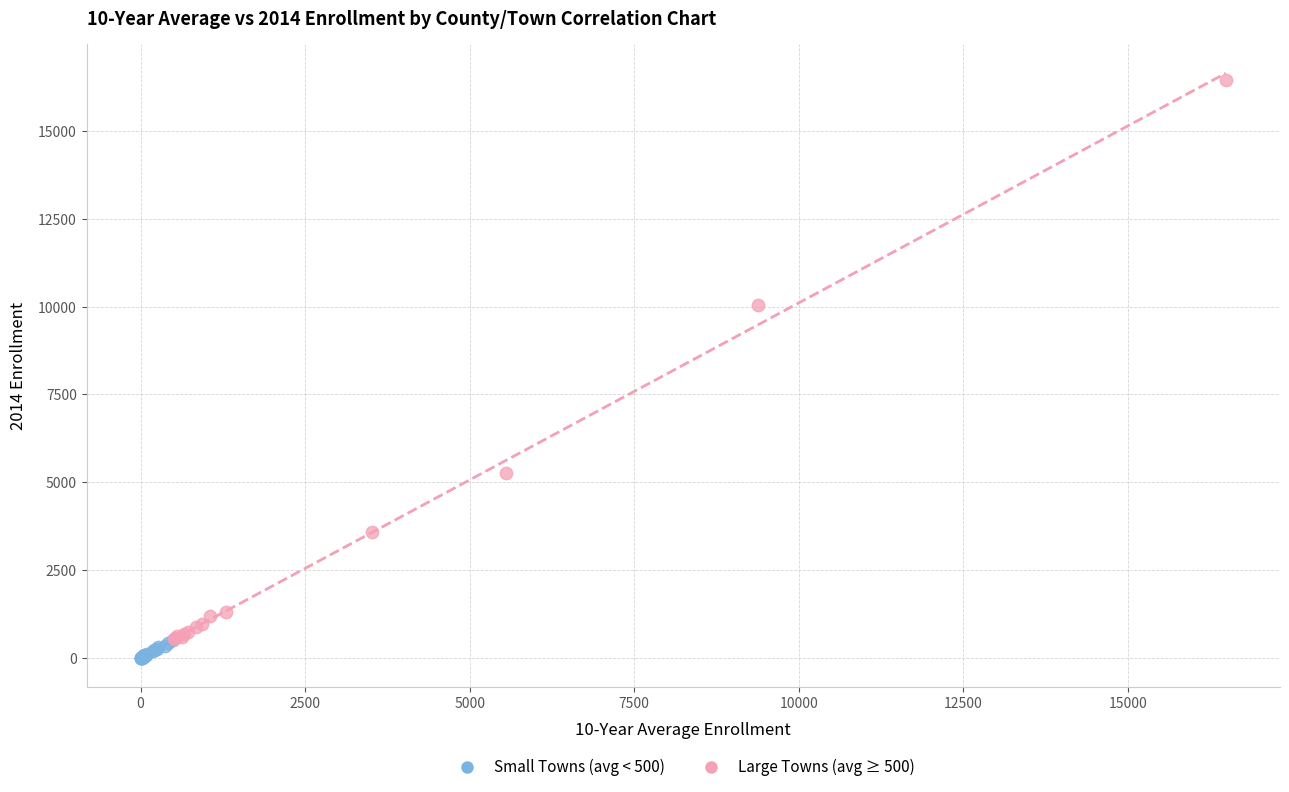

Which series contains the lowest Y value?

Small Towns (avg < 500)